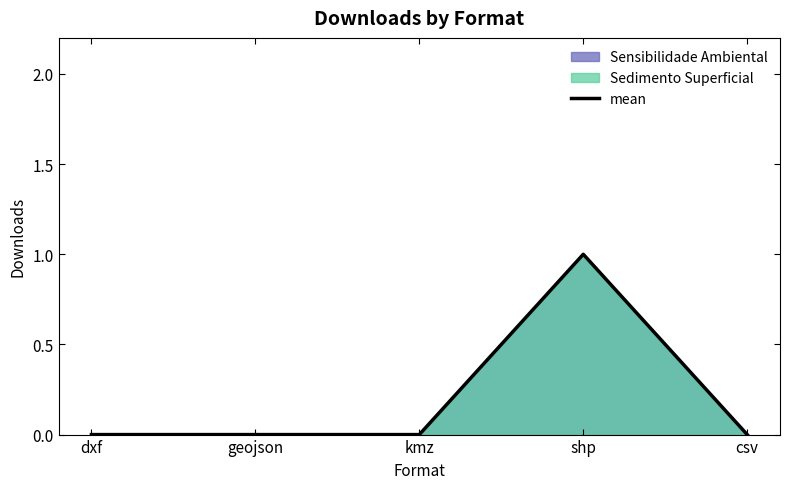

The chart shows a value of 1 at csv. True or false?

False